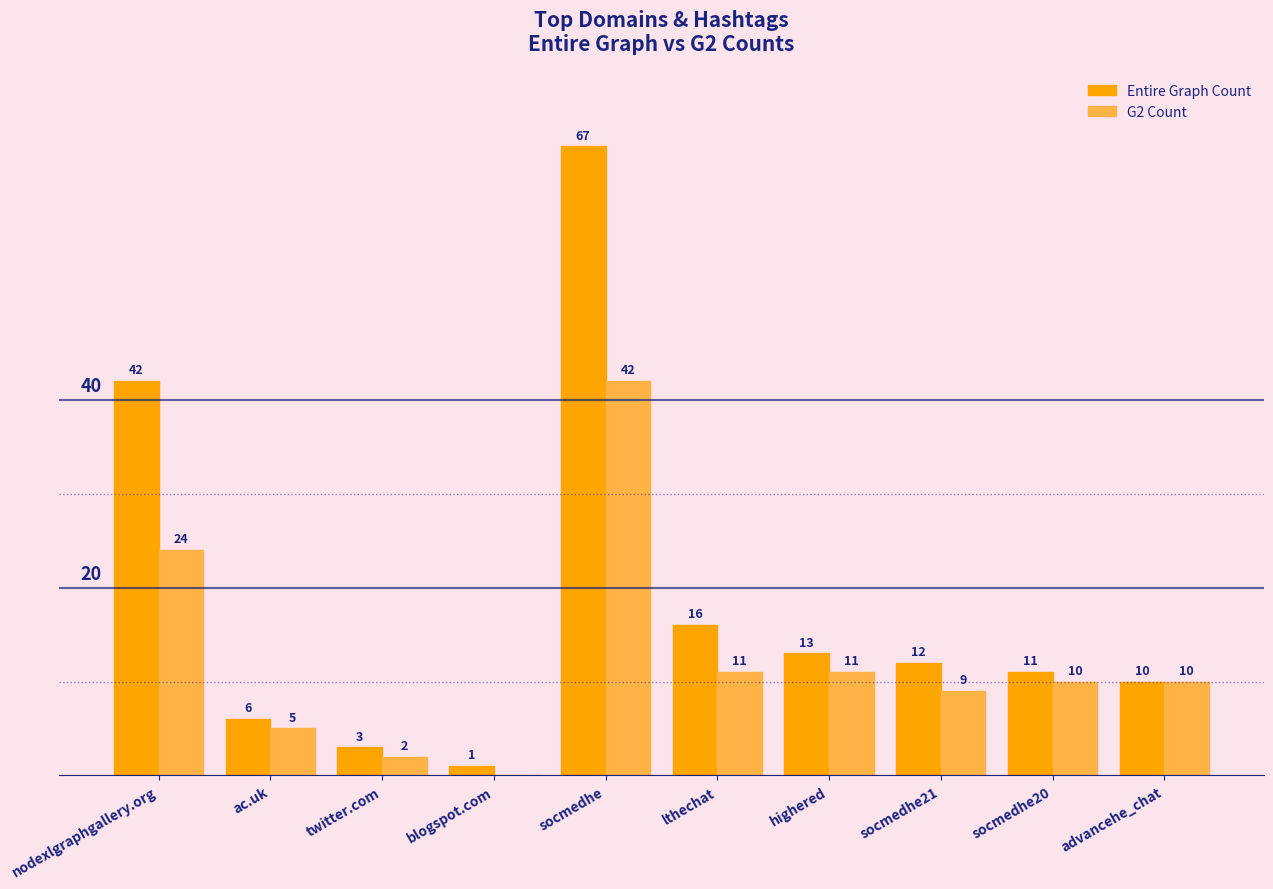

Between socmedhe and lthechat, which series saw the biggest shift?

Entire Graph Count